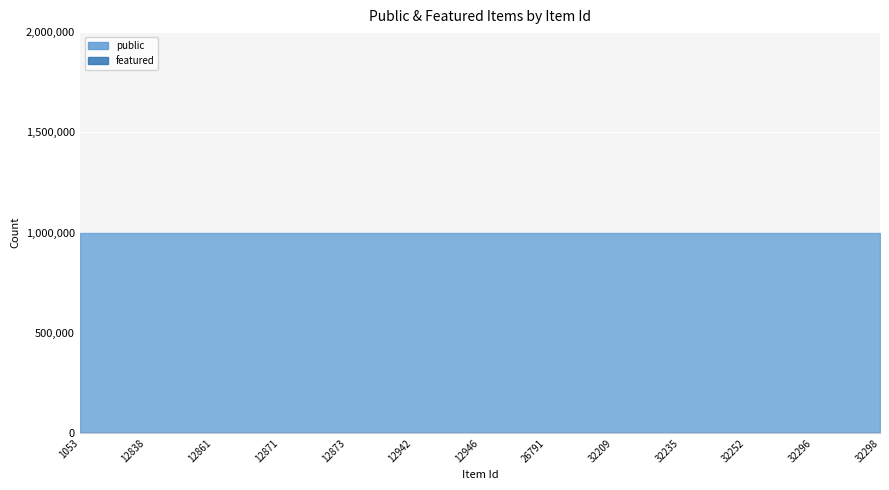

Which series changed the most between 26791 and 32252?

public